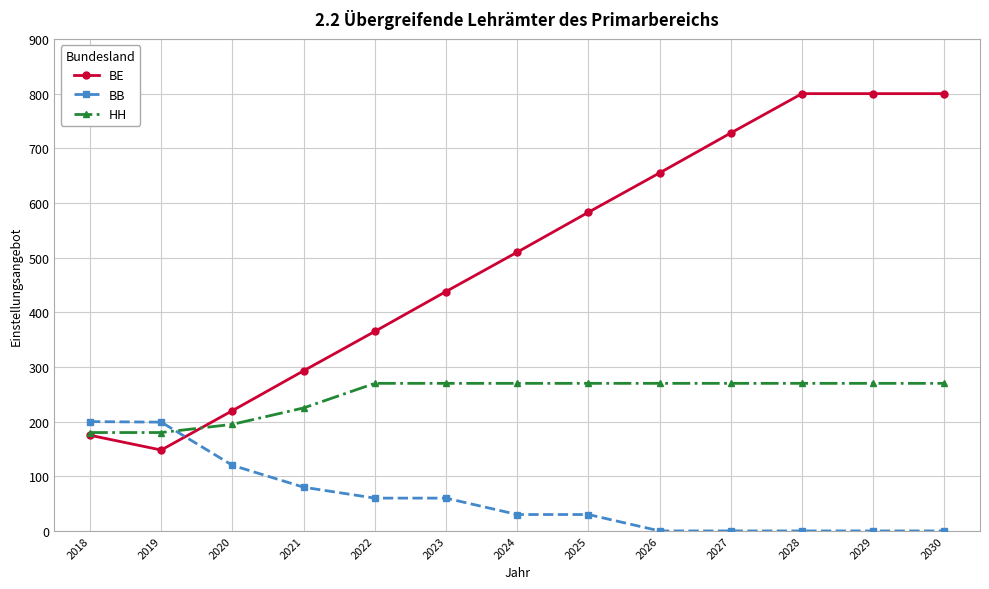

Which series ends up on top after the final intersection of BB and HH?

HH